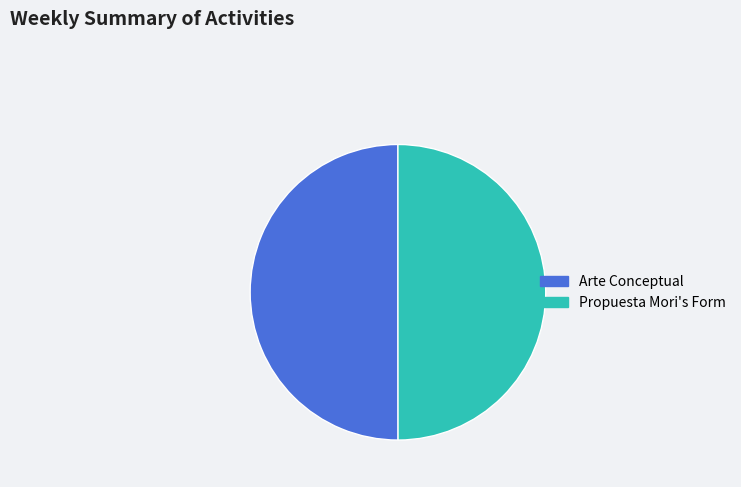

True or false: Propuesta Mori's Form accounts for 50% of the total.

True